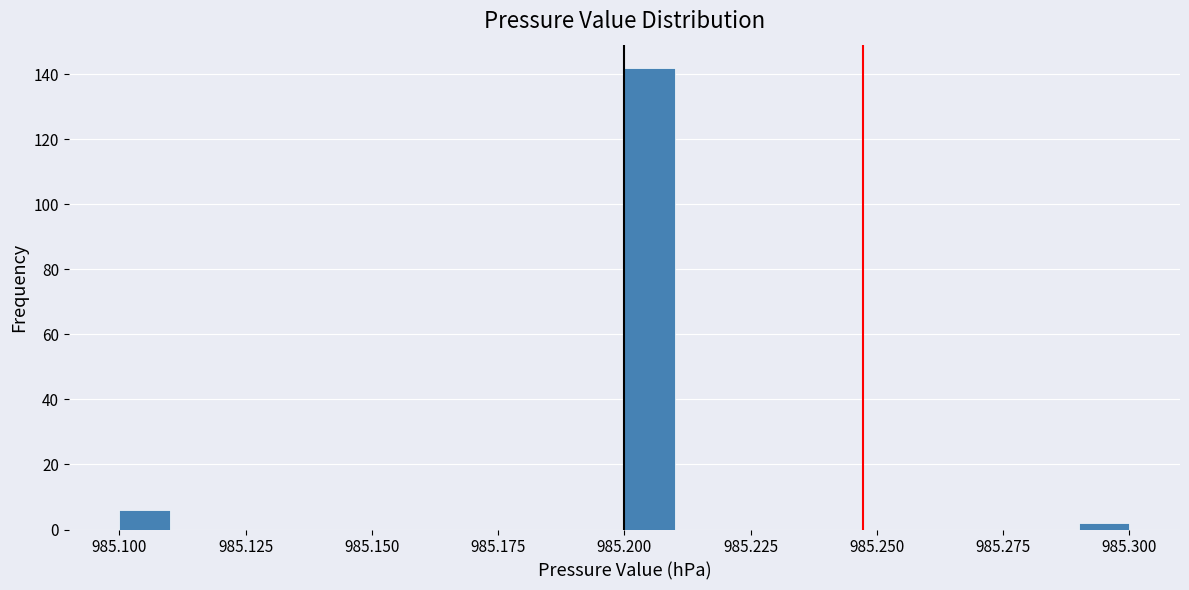

Read against the x-axis, roughly where is the centre of the tallest bar?

985.205